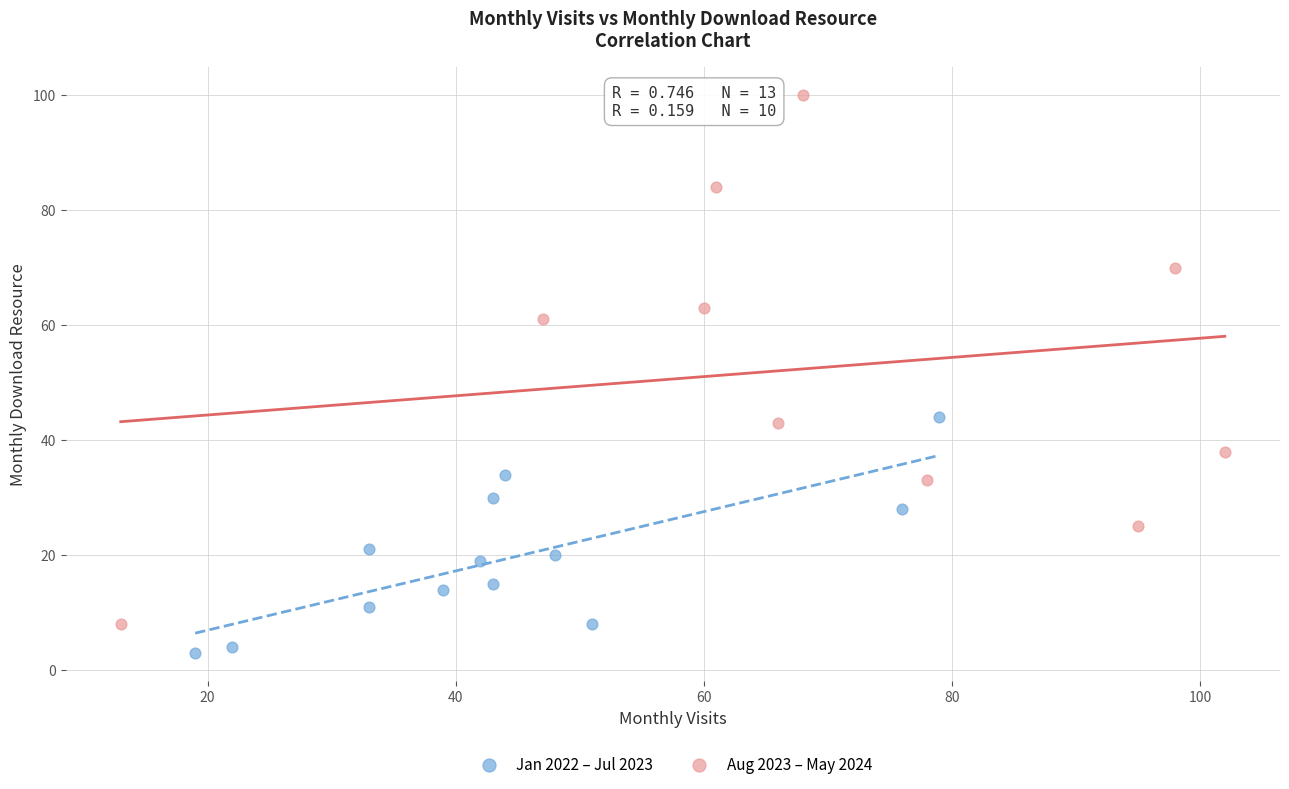

What are all the series names shown in the legend?

Jan 2022 – Jul 2023, Aug 2023 – May 2024